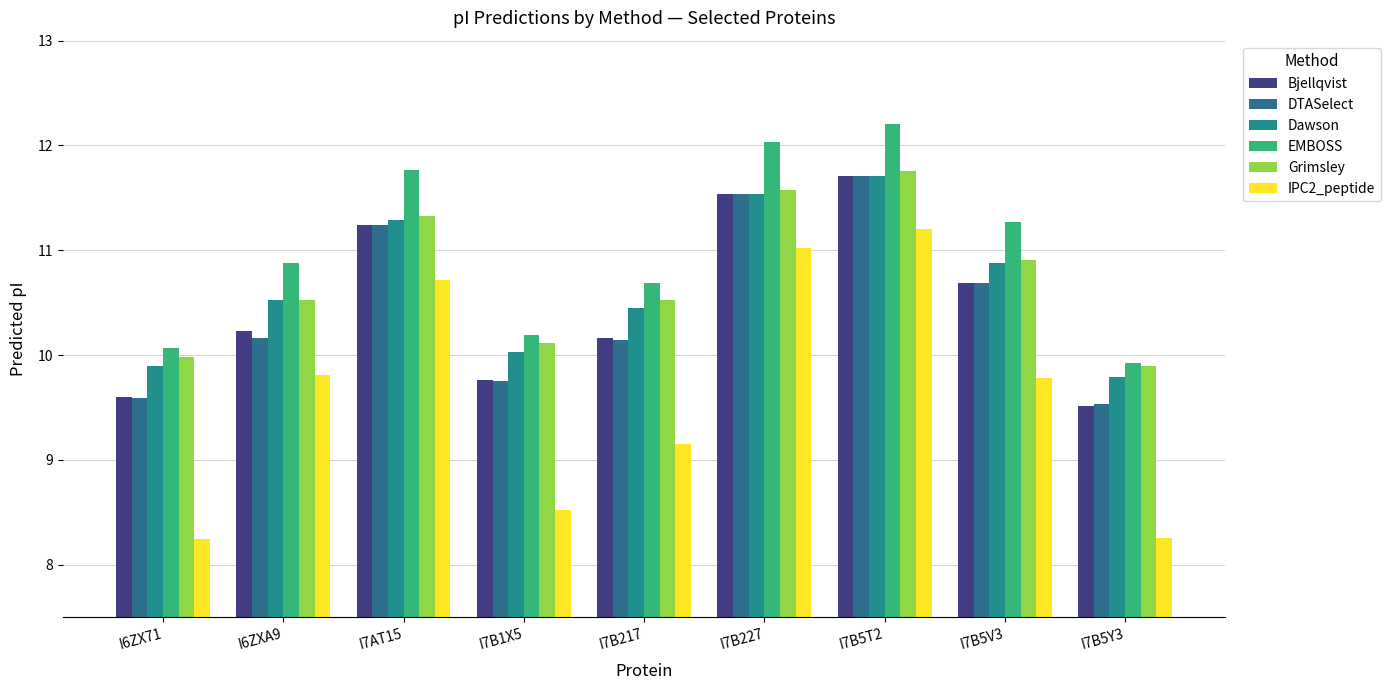

How many data points in Bjellqvist are above 10?

6